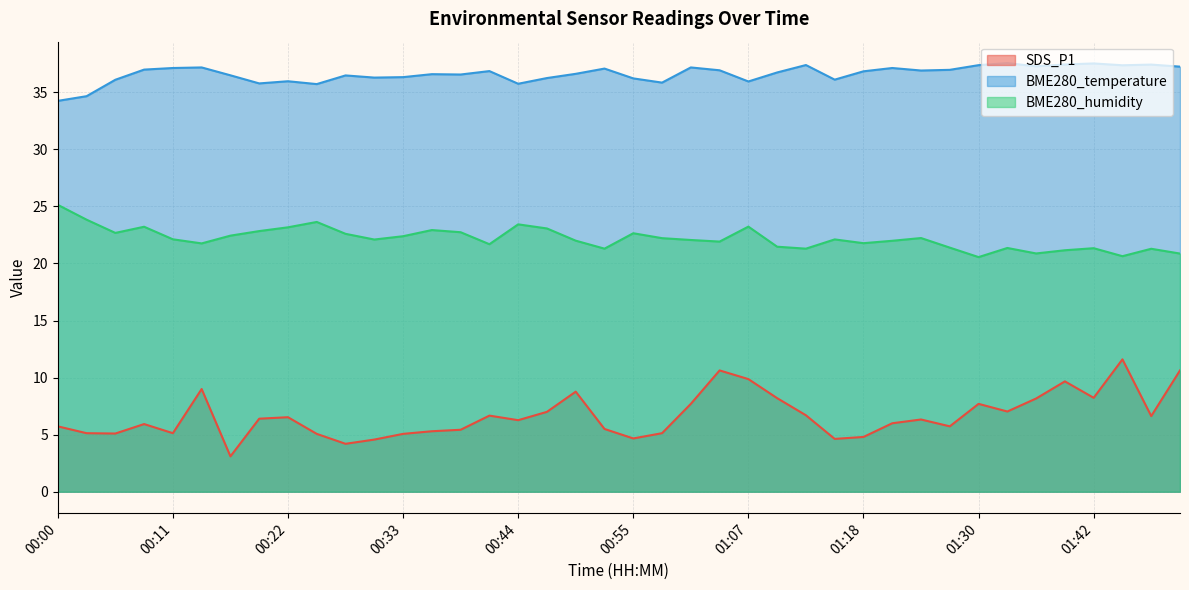

The value of BME280_temperature at 00:27 is 36.5. True or false?

True